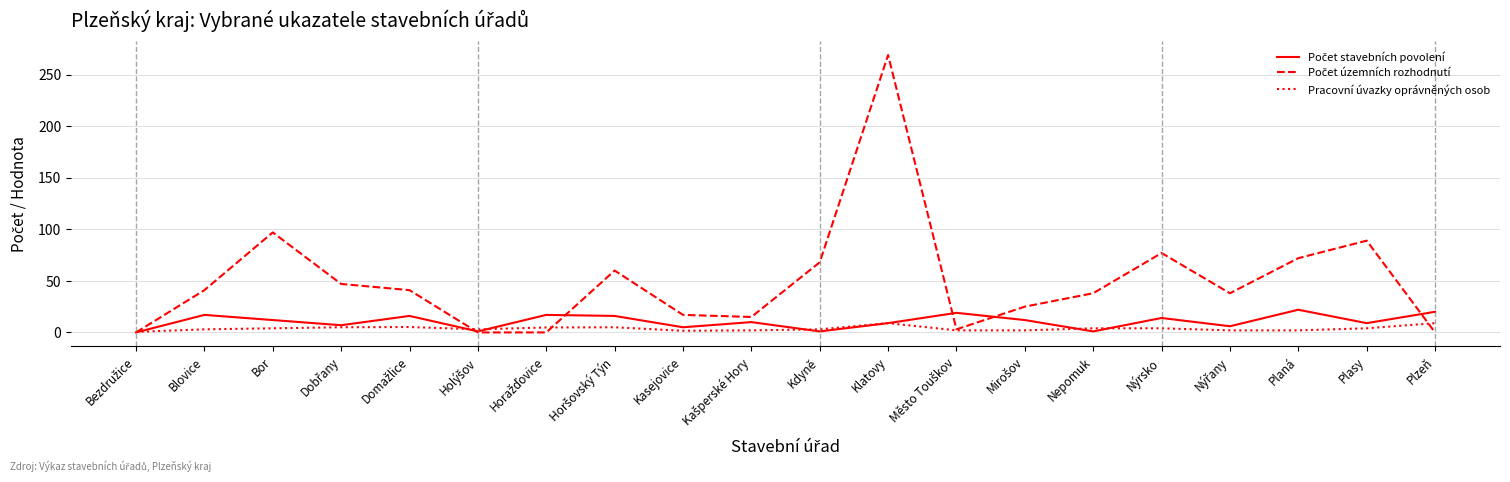

How many lines are shown in the chart?

3